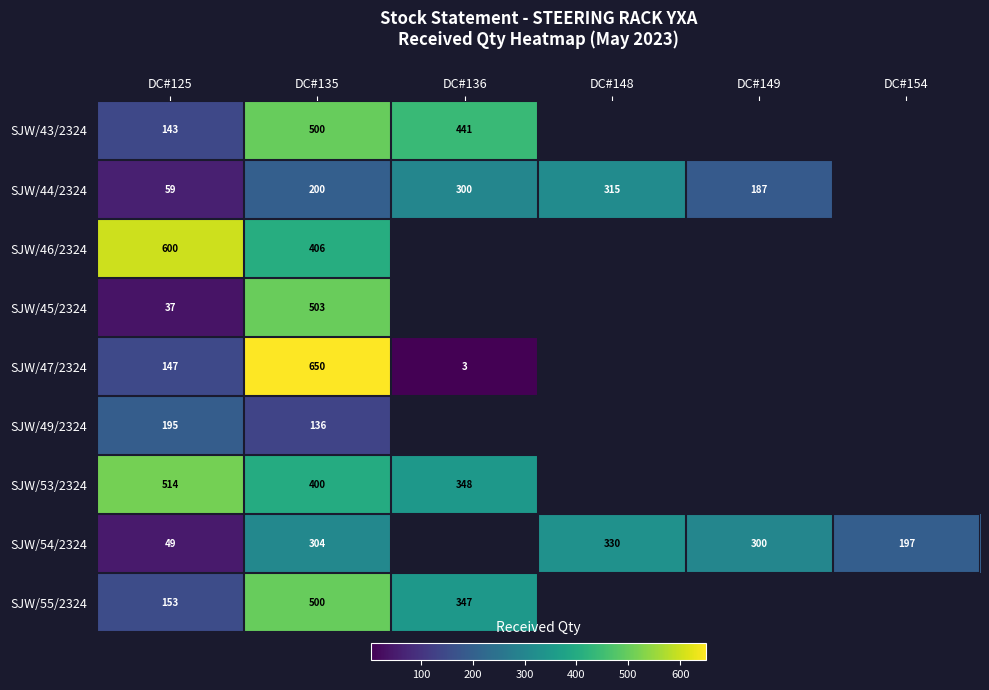

Which has a higher value, DC#149 or DC#135?

DC#135